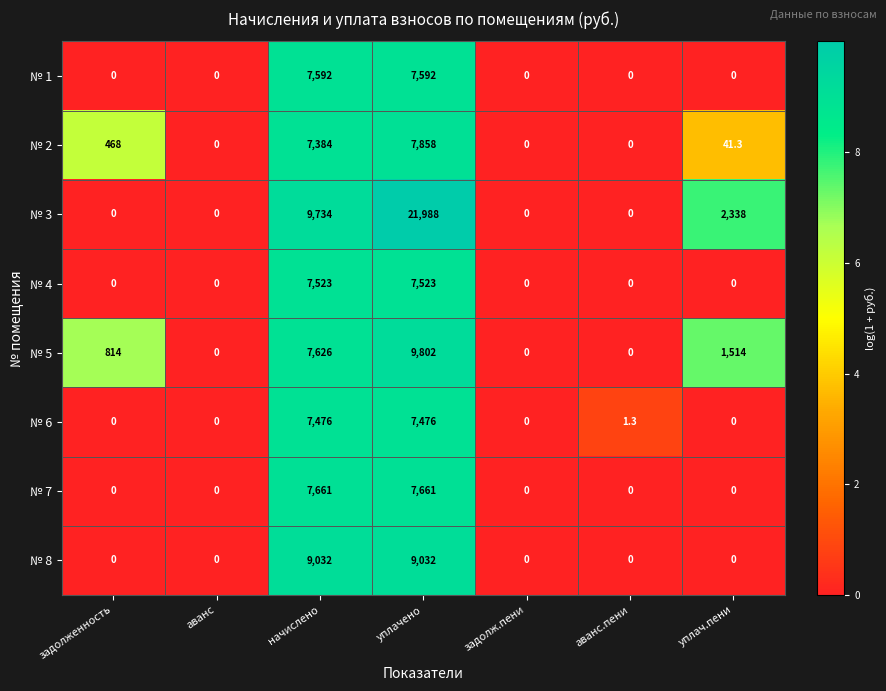

Which series changed the most between уплачено and уплач.пени?

№ 3